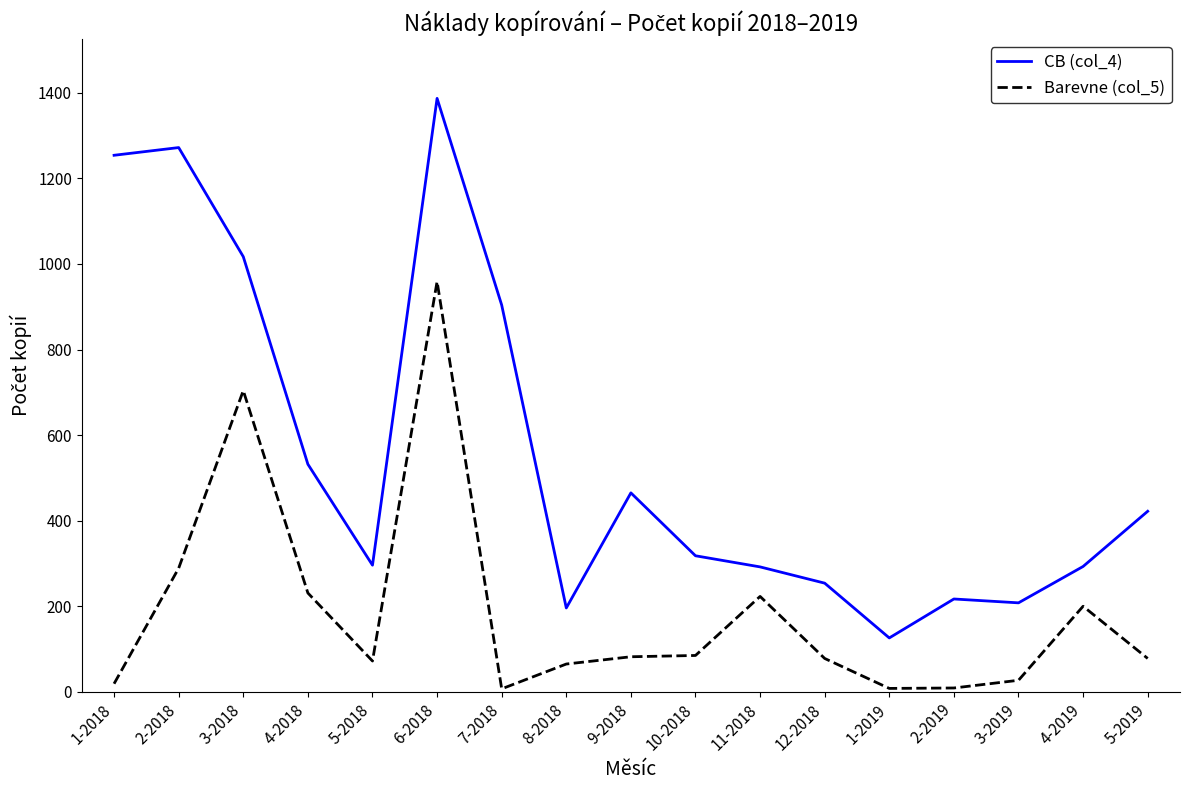

Which series has the largest range (max minus min)?

CB (col_4)